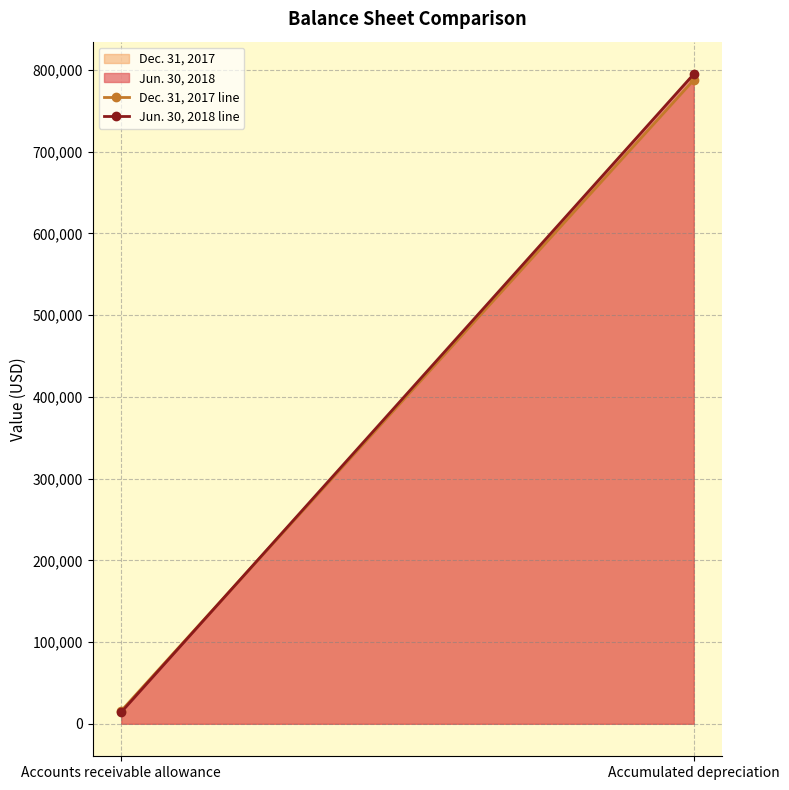

How many distinct data groups are displayed?

2